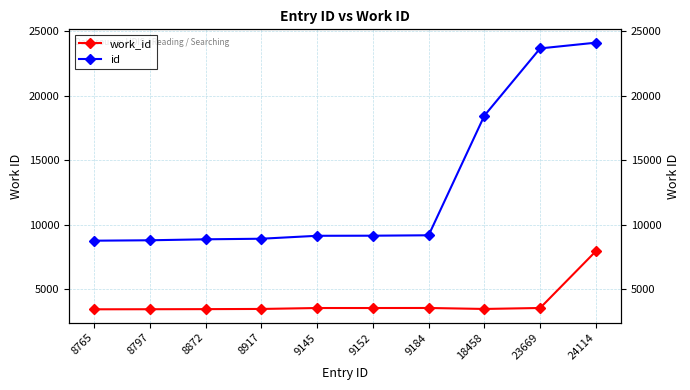

Is this an area chart (filled region under the line)?

No